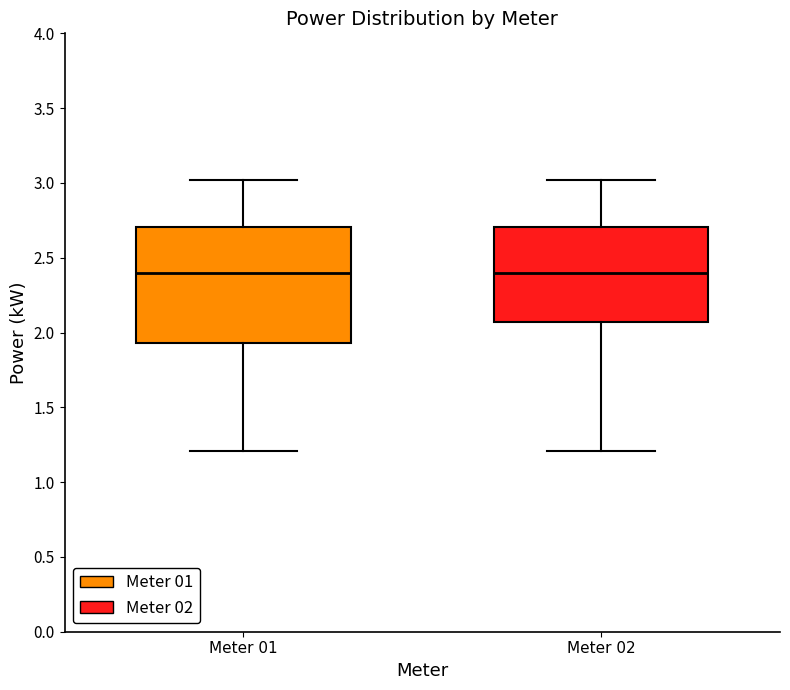

Reading left to right, transcribe this box plot: for each box, give where its median line is, the range the box spans, and where its two whiskers end, as read against the y-axis. The values are not printed on the chart, so give them approximately, as read against the axis.

Meter 01: median 2.40, box 1.95 to 2.70, whiskers 1.20 to 3.00
Meter 02: median 2.40, box 2.05 to 2.70, whiskers 1.20 to 3.00